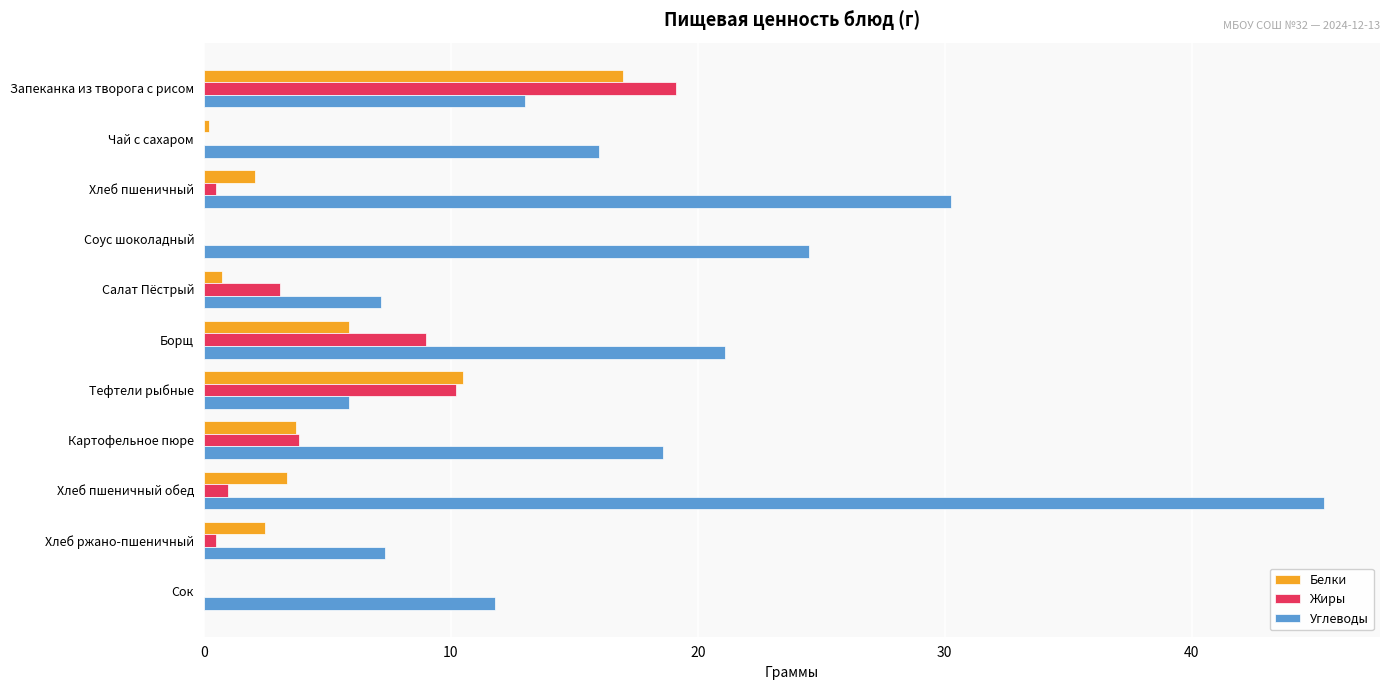

What is the sum of all Углеводы values?

201.0